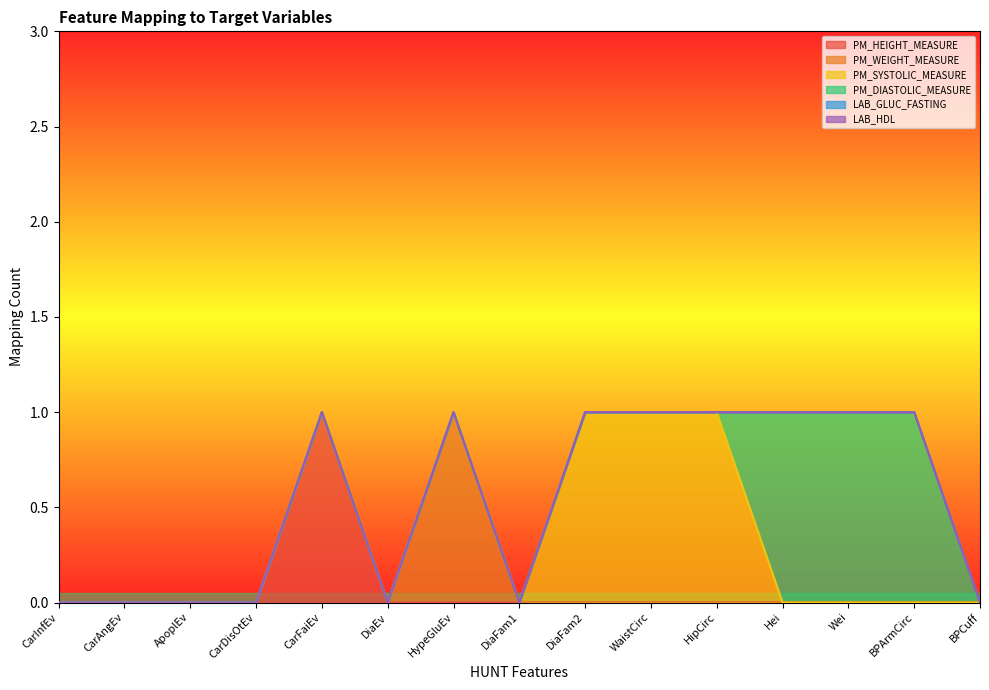

What is the label of the 13th point from the right?

ApoplEv